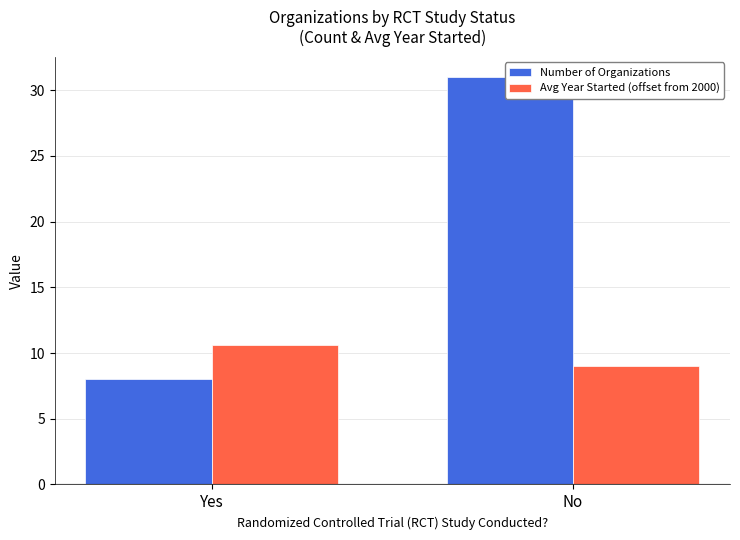

Between Yes and No, which is larger?

No